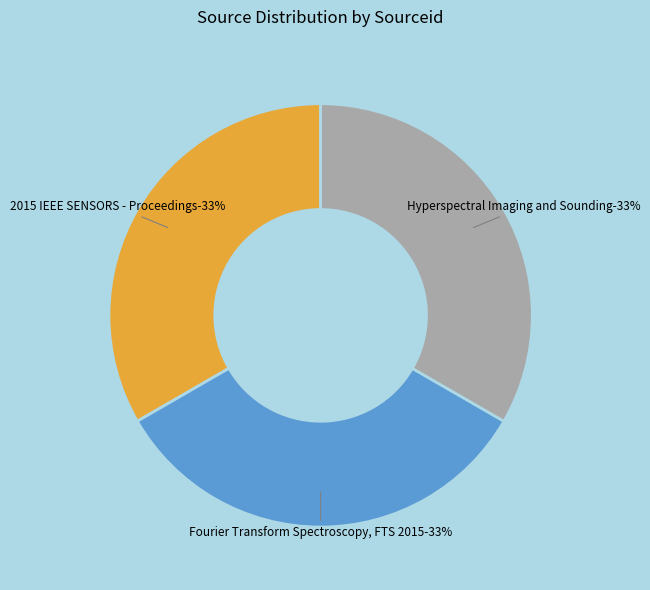

To the nearest percent, what portion does Fourier Transform Spectroscopy, FTS 2015 represent?

33%